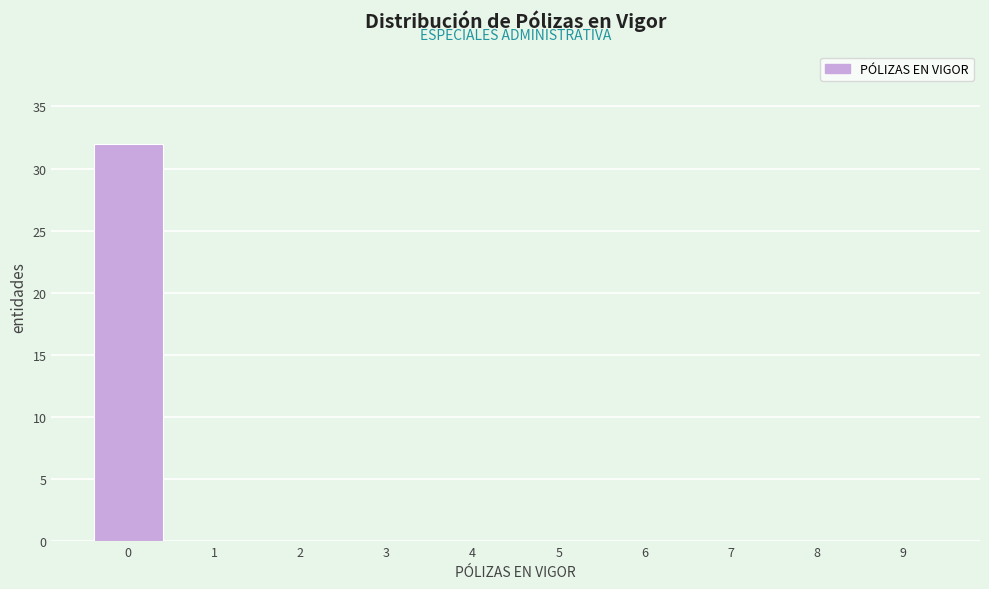

Reading left to right, transcribe all the data shown in this chart.

0=32	1=0	2=0	3=0	4=0	5=0	6=0	7=0	8=0	9=0